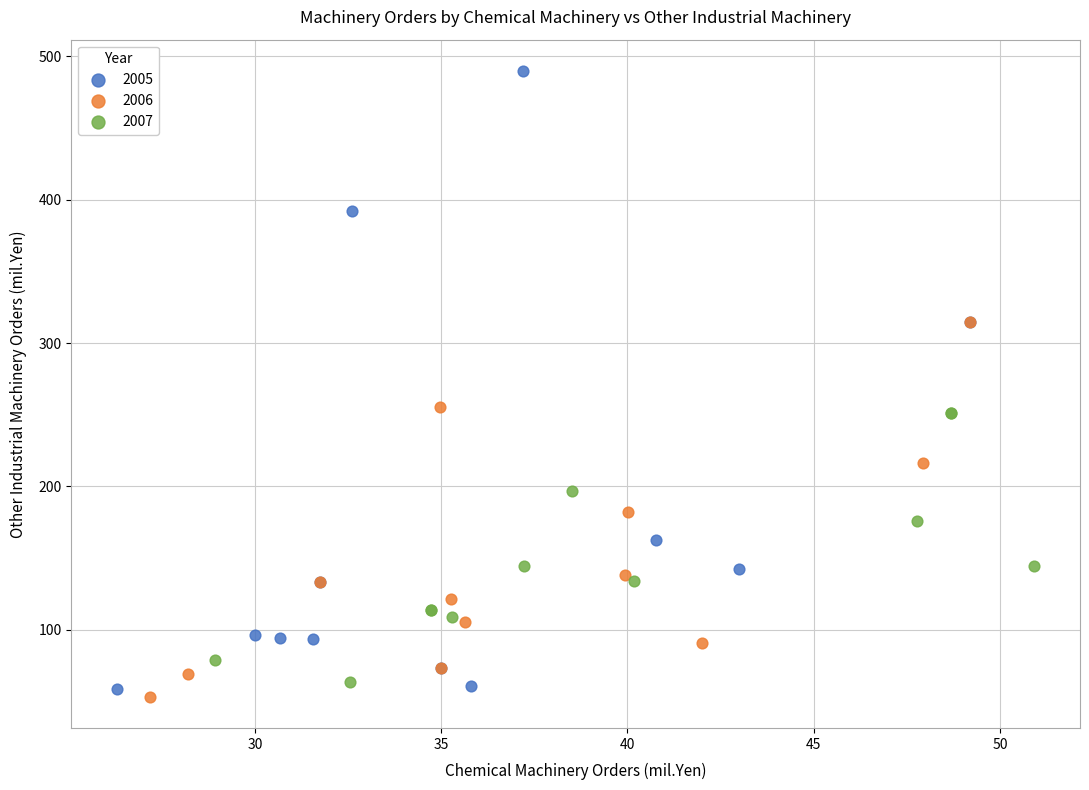

What are all the series names shown in the legend?

2005, 2006, 2007